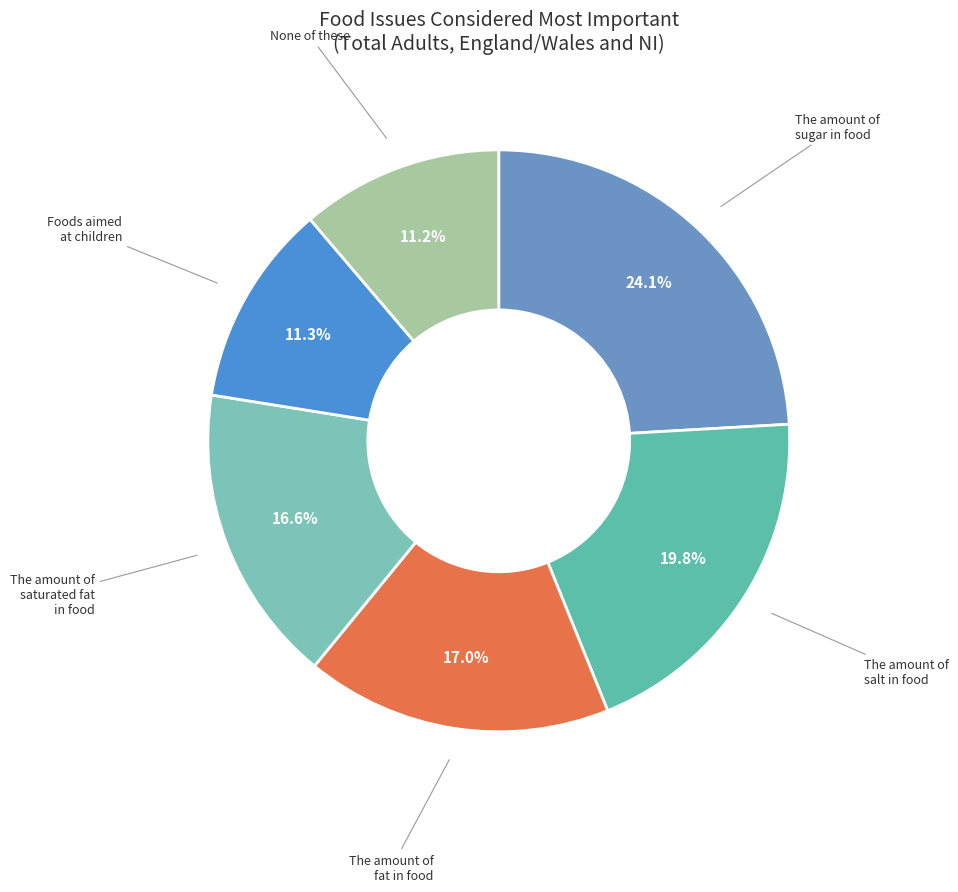

To the nearest percent, what is the combined percentage of The amount of saturated fat in food and The amount of sugar in food?

41%